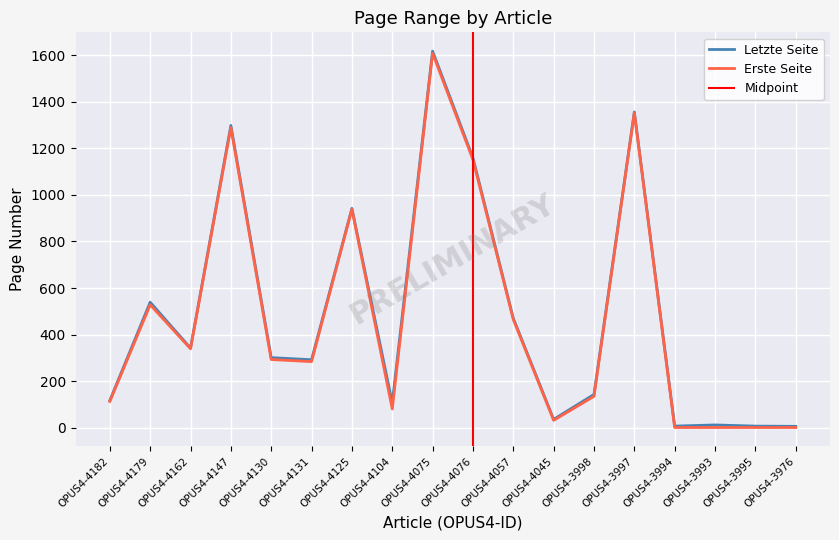

At which label does Letzte Seite first exceed 301?

OPUS4-4179